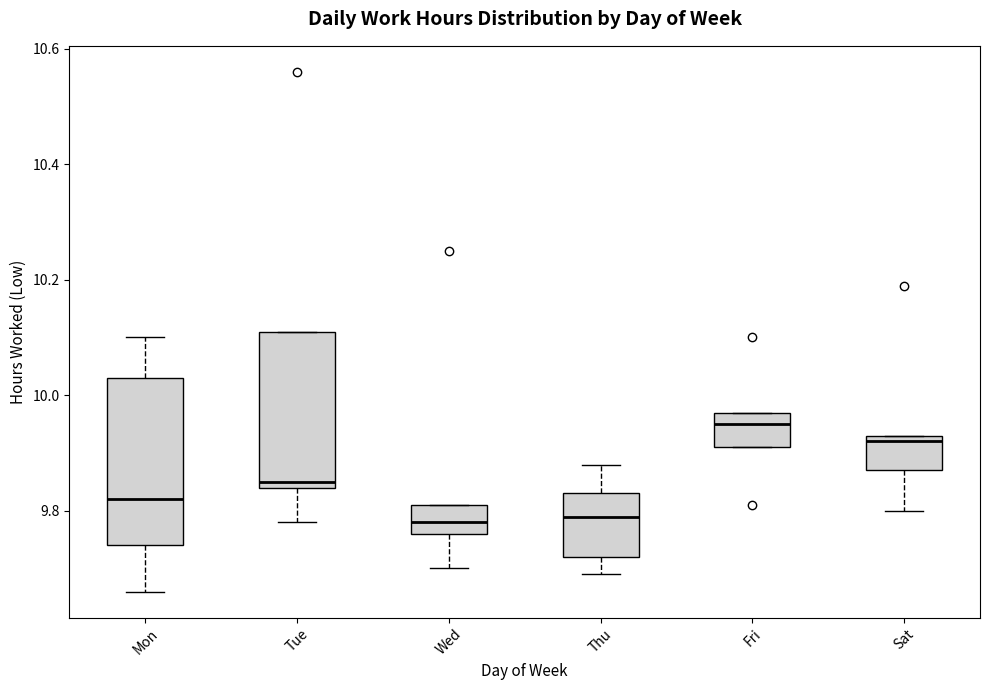

Where does the lower whisker of the box for Mon end on the y-axis? The values are not printed on the chart, so give them approximately, as read against the axis.

9.66